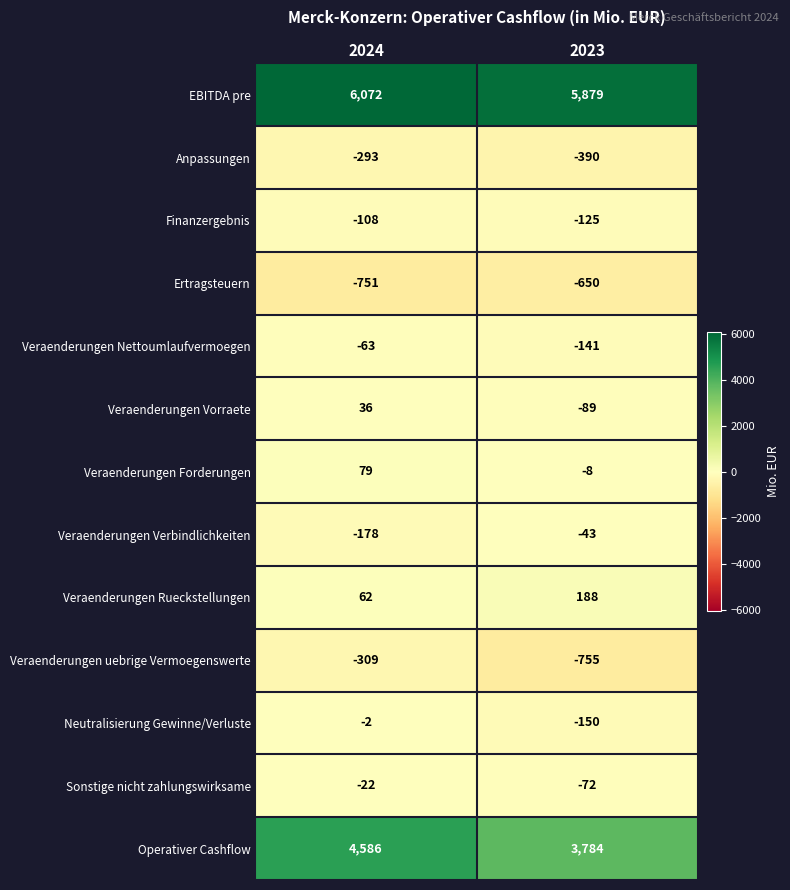

Which series has the largest total across all categories?

EBITDA pre